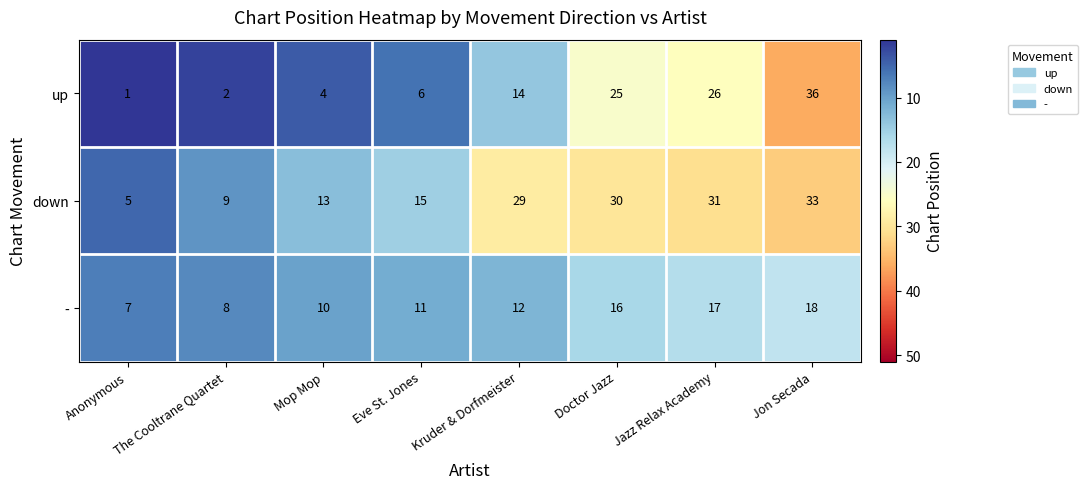

What is the difference between the maximum and minimum values in the - series?

11